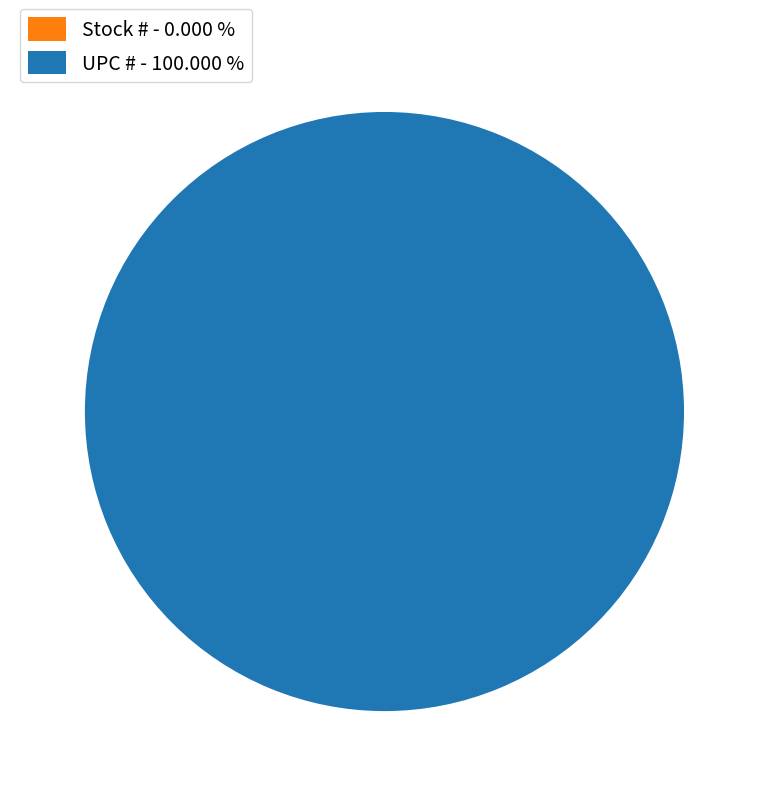

Combined, do Stock # and UPC # account for over 50%?

Yes